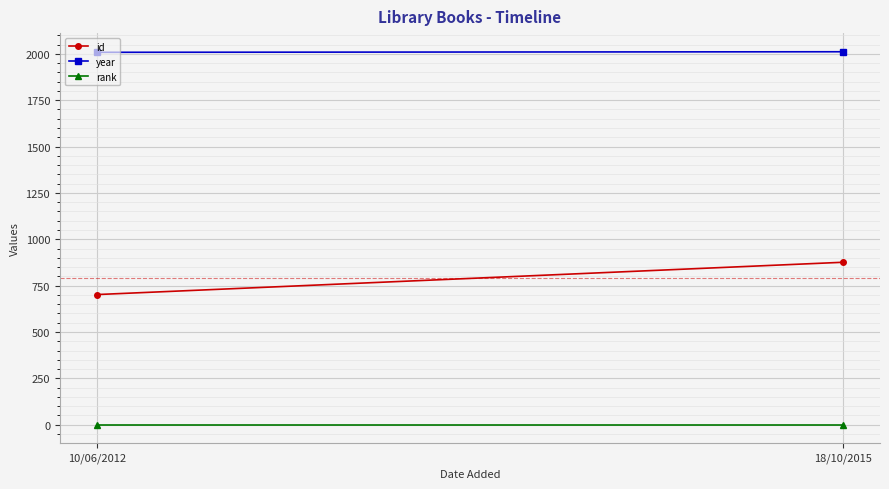

Rank the series at 18/10/2015 from highest to lowest value.

year, id, rank